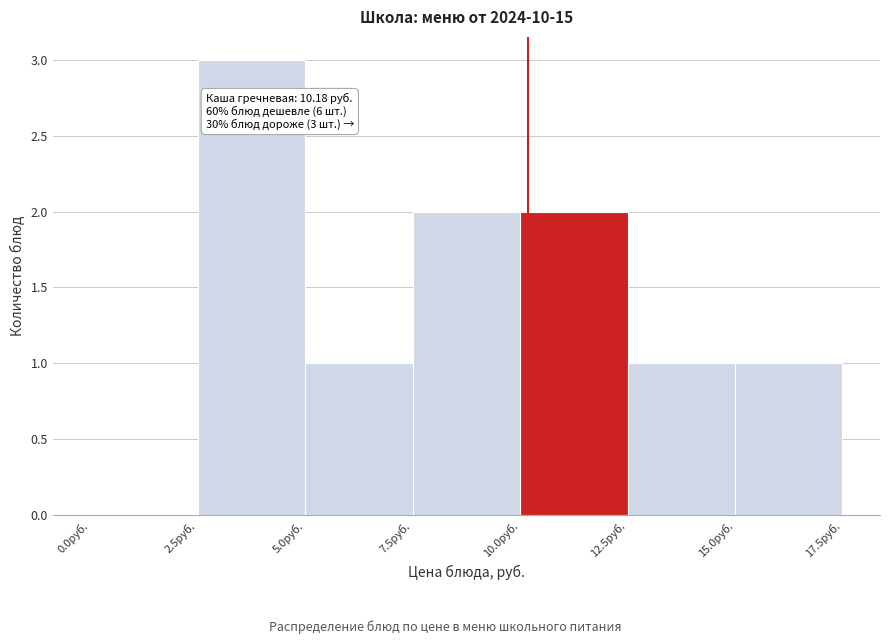

Over which range of the x-axis is the bar tallest?

2.5 to 5.0